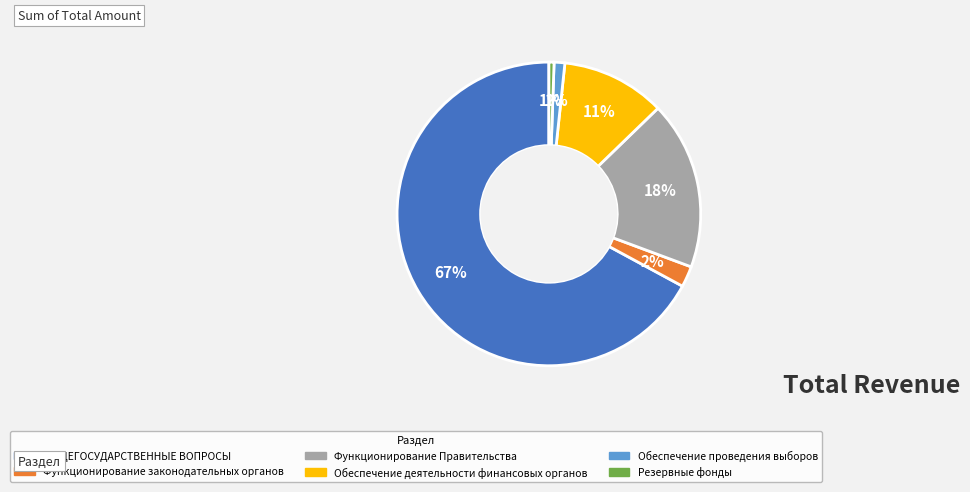

How many slices are in this pie chart?

6